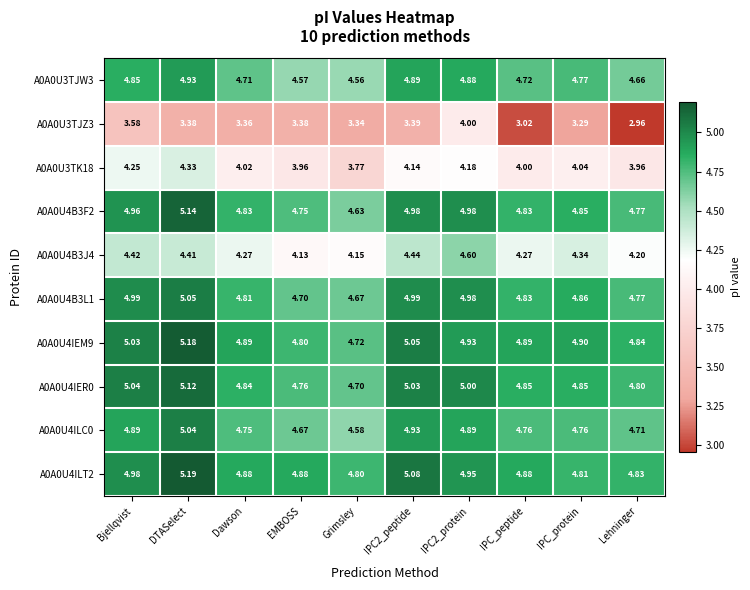

Where is A0A0U3TJZ3 nearest to the value 3?

IPC_peptide